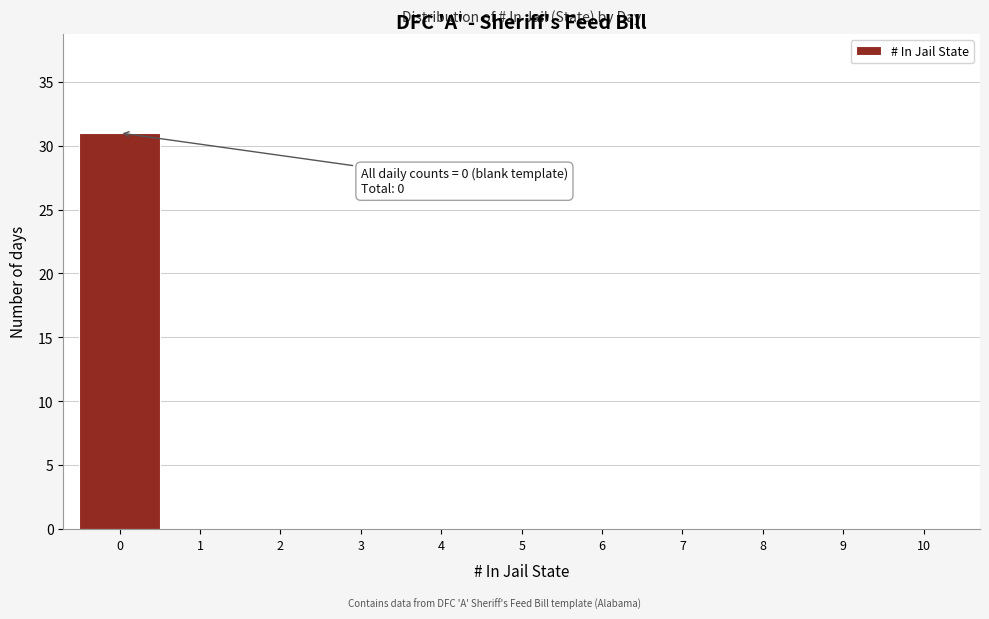

Over which range of the x-axis is the bar tallest?

-0.5 to 0.5